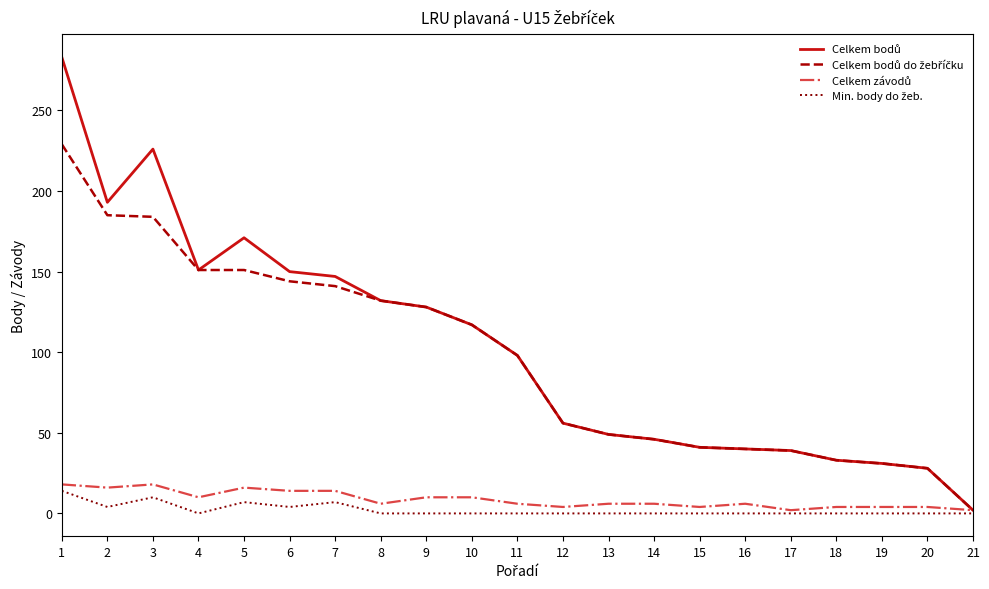

What is the greatest value displayed?

283